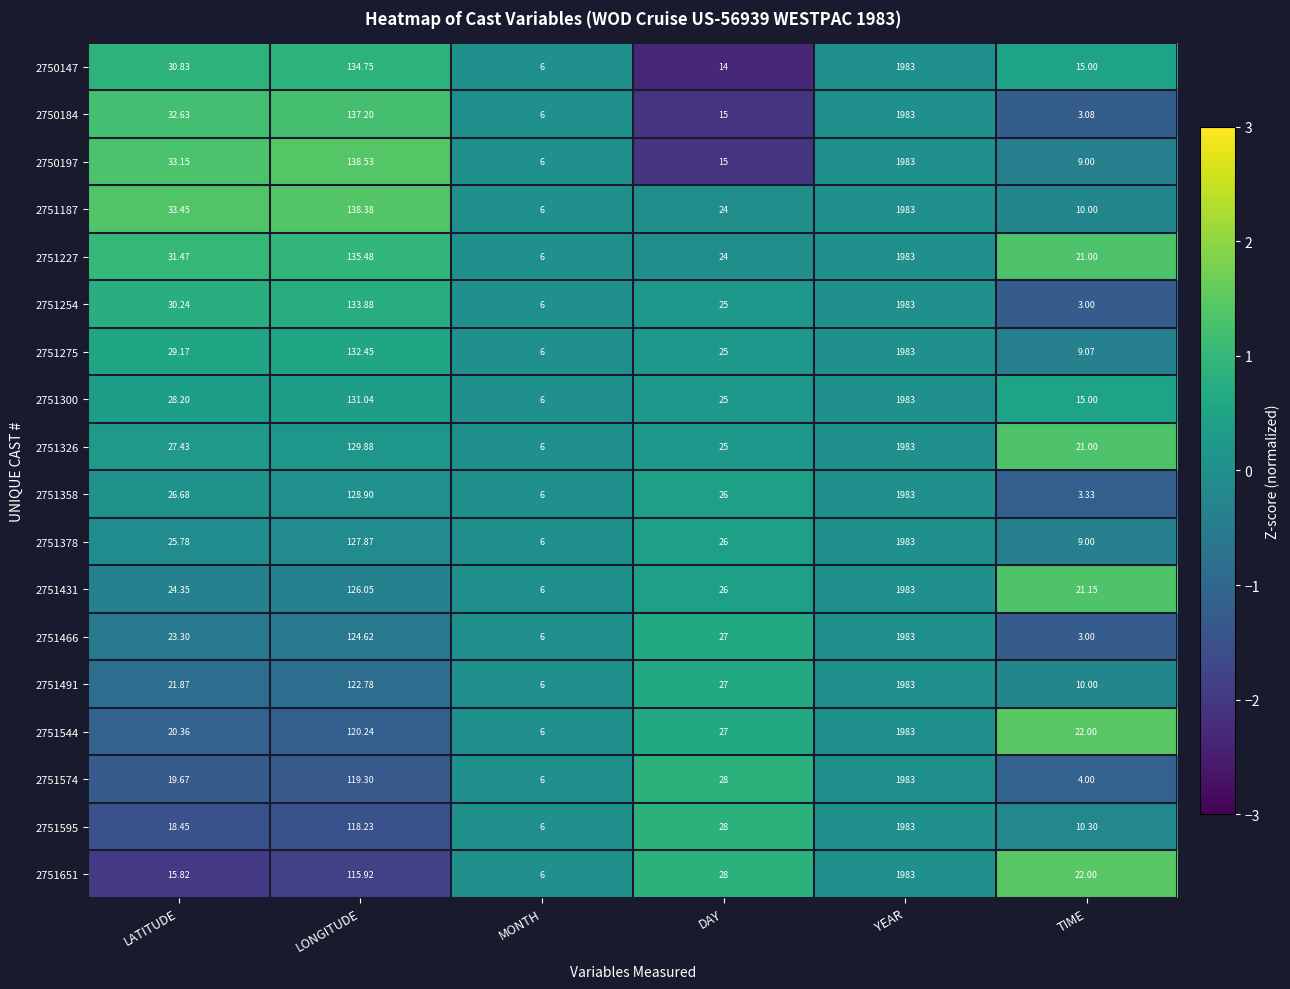

At which label does 2751326 reach its peak?

YEAR